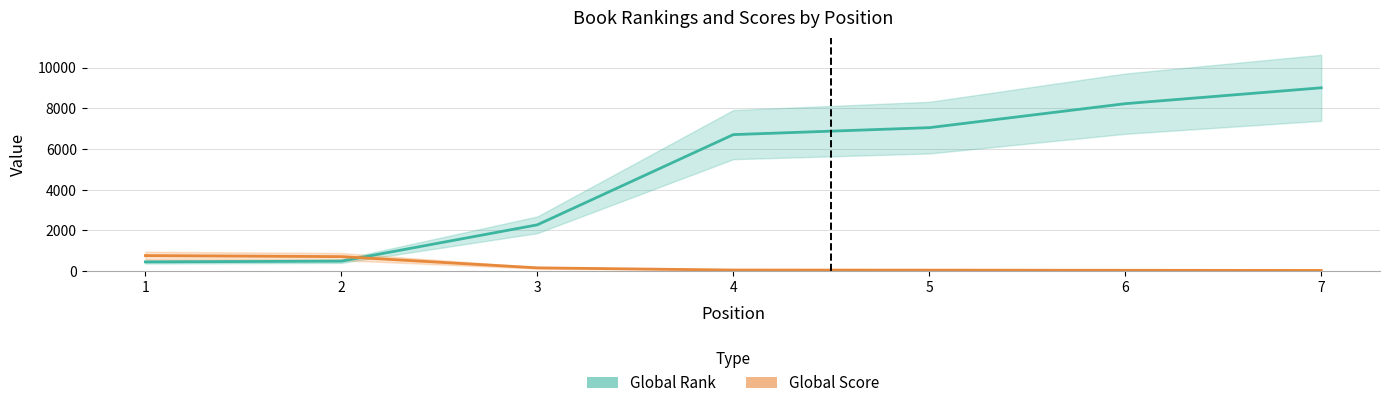

How many times do Global Score and Global Rank cross each other?

1